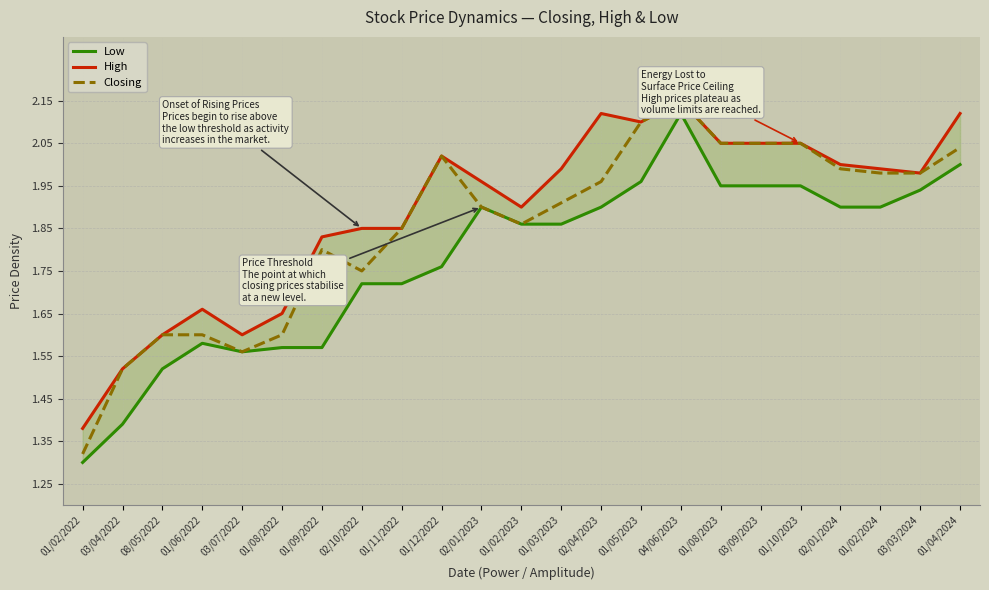

What is the difference between the highest and lowest values at 01/05/2023?

0.1